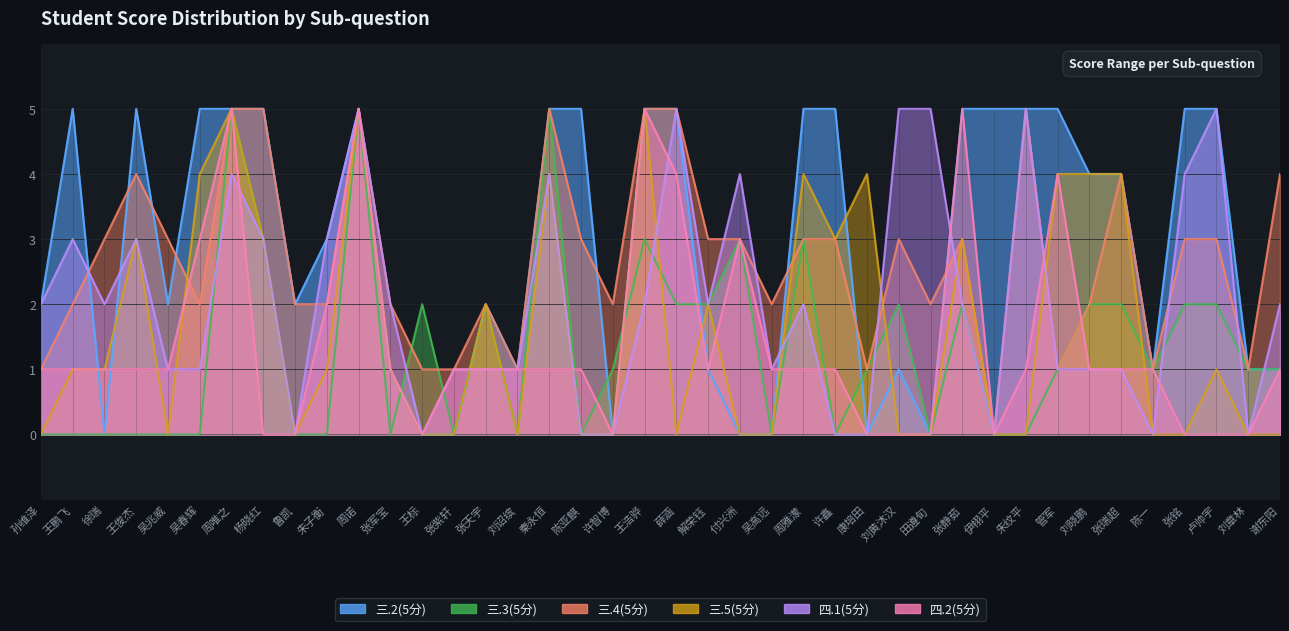

True or false: 三.3(5分) has more than 1 interior local peaks.

True